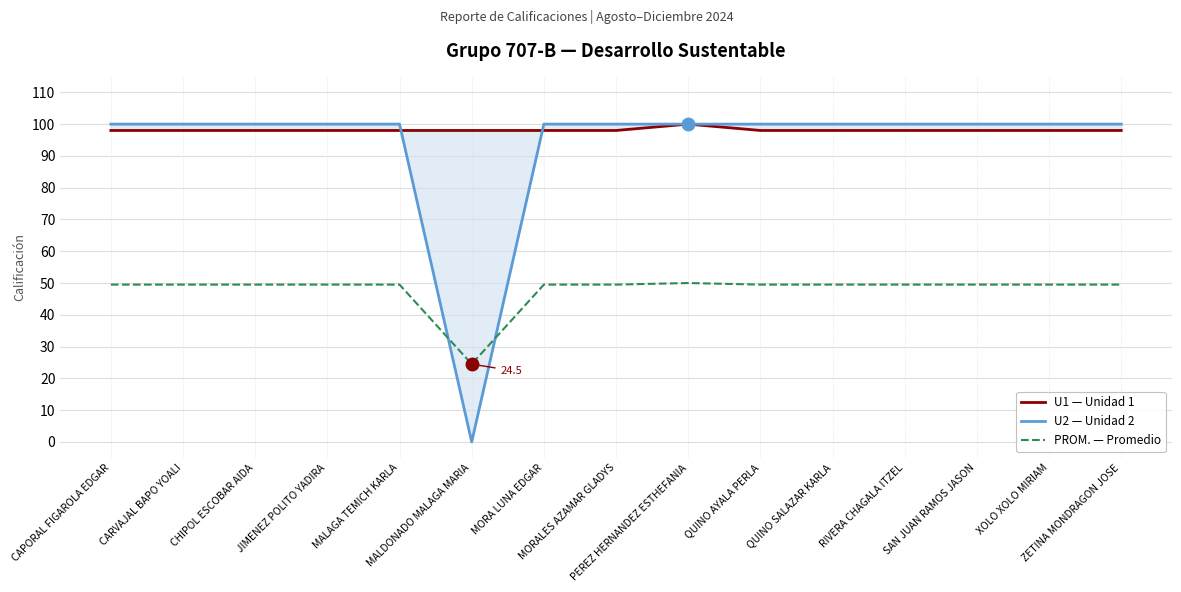

What is the spread (max minus min) of values at MALAGA TEMICH KARLA?

50.5